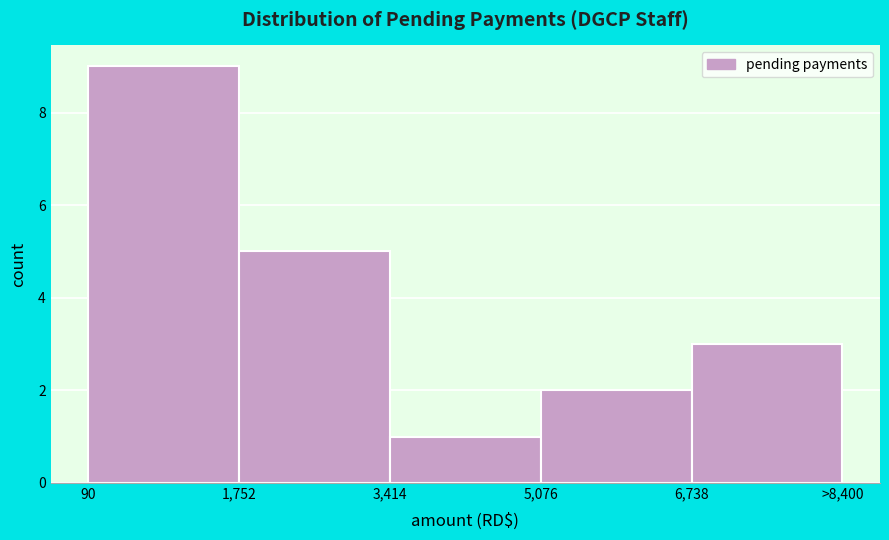

Reading right to left, transcribe all the data shown in this chart.

6,738=3	5,076=2	3,414=1	1,752=5	90=9